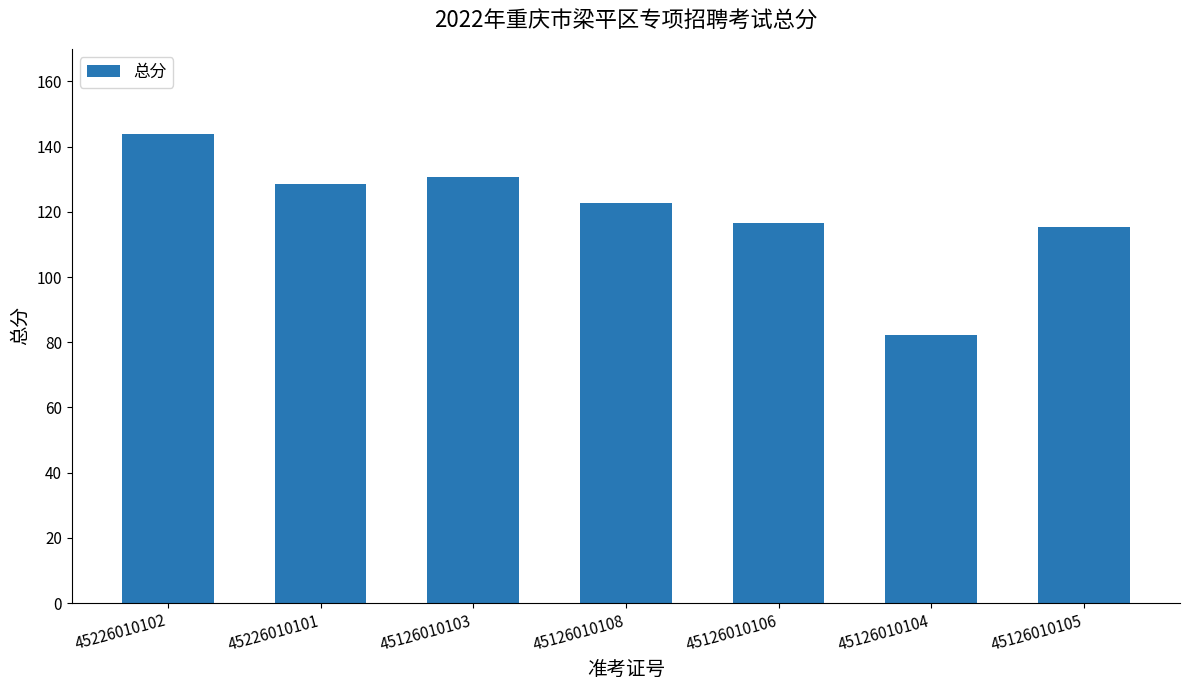

Reading left to right, transcribe all the data shown in this chart.

45226010102=143.8	45226010101=128.5	45126010103=130.7	45126010108=122.6	45126010106=116.7	45126010104=82.1	45126010105=115.5